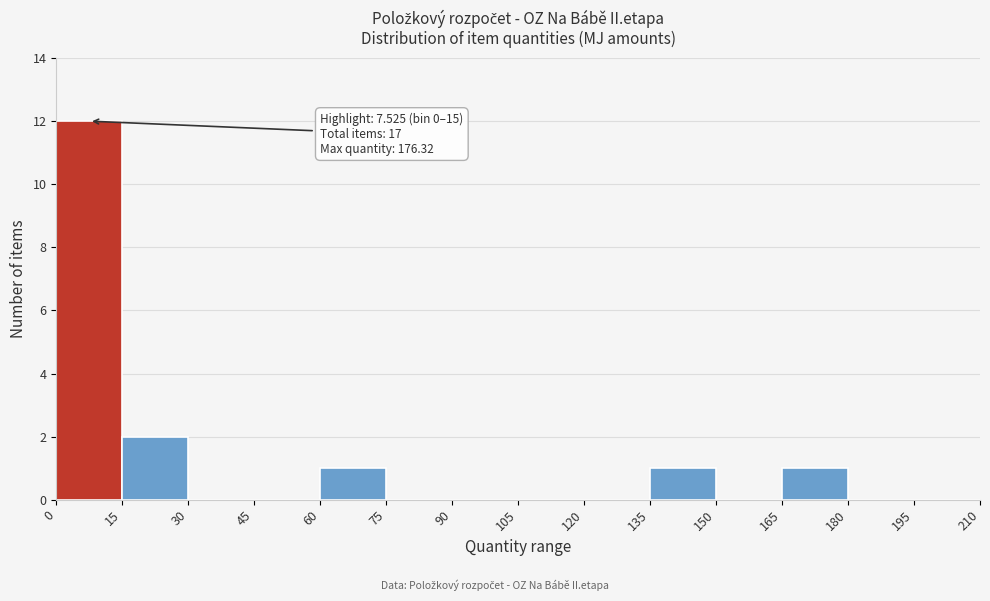

Which range on the x-axis has the tallest bar?

0 to 15